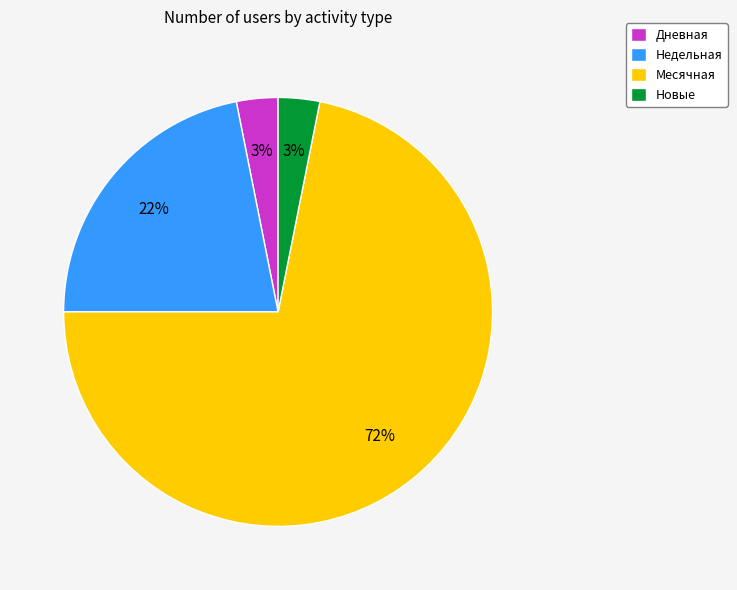

What is the majority slice?

Месячная